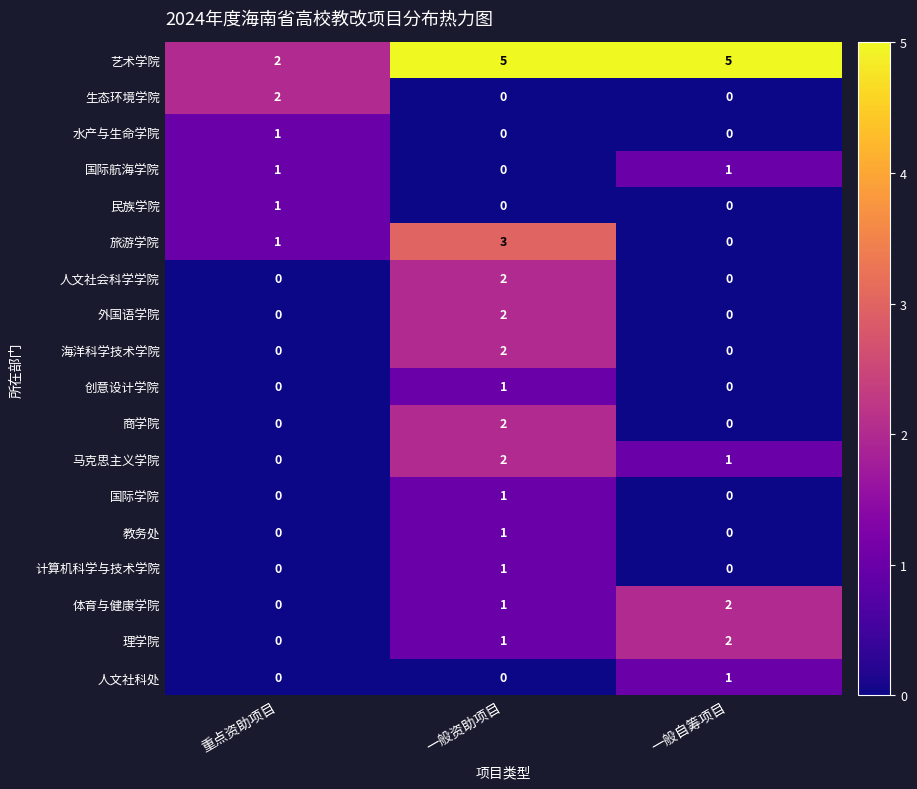

Between 重点资助项目 and 一般资助项目, which series saw the biggest shift?

艺术学院